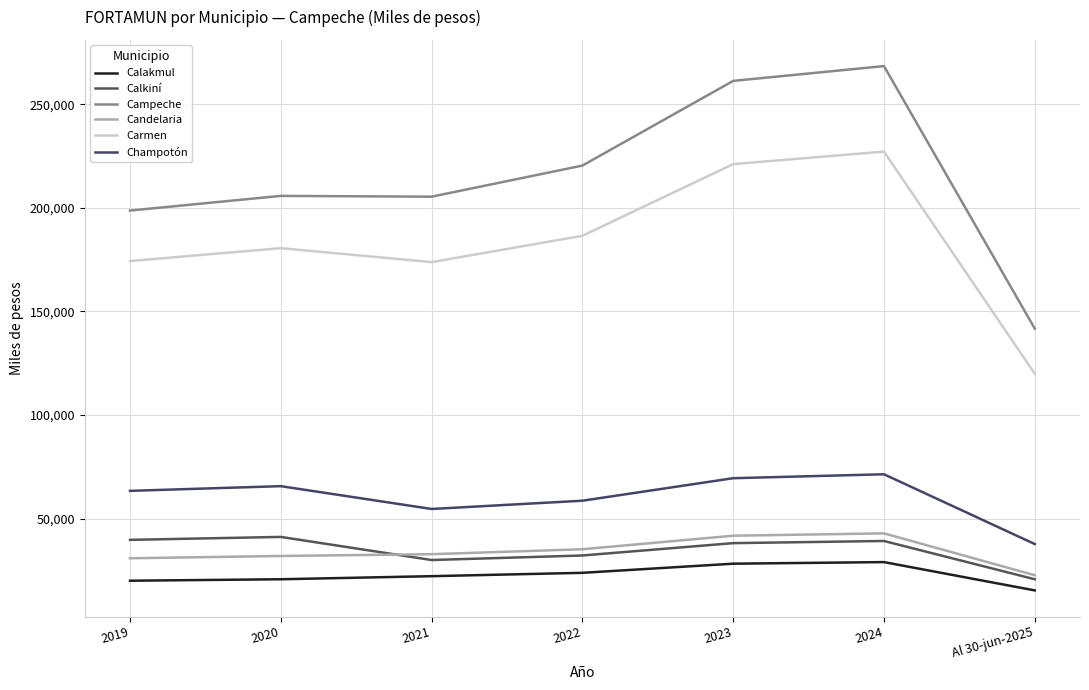

Reading left to right, list all the values displayed in this chart.

Calakmul: 2019=19955	2020=20667	2021=22151	2022=23770	2023=28181	2024=28951	Al 30-jun-2025=15281
Calkiní: 2019=39692	2020=41108	2021=29952	2022=32141	2023=38105	2024=39146	Al 30-jun-2025=20662
Campeche: 2019=198698	2020=205786	2021=205406	2022=220416	2023=261318	2024=268458	Al 30-jun-2025=141696
Candelaria: 2019=30805	2020=31904	2021=32768	2022=35162	2023=41687	2024=42826	Al 30-jun-2025=22604
Carmen: 2019=174322	2020=180539	2021=173812	2022=186514	2023=221125	2024=227167	Al 30-jun-2025=119902
Champotón: 2019=63356	2020=65616	2021=54600	2022=58590	2023=69462	2024=71360	Al 30-jun-2025=37665